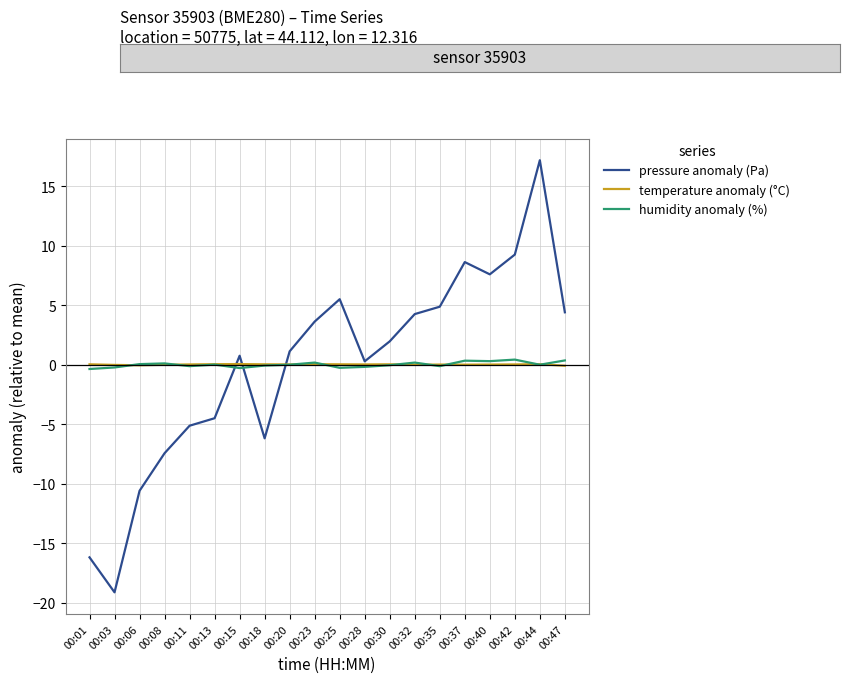

What is the sum of the pressure anomaly (Pa) values at 00:42 and 00:40?

16.8